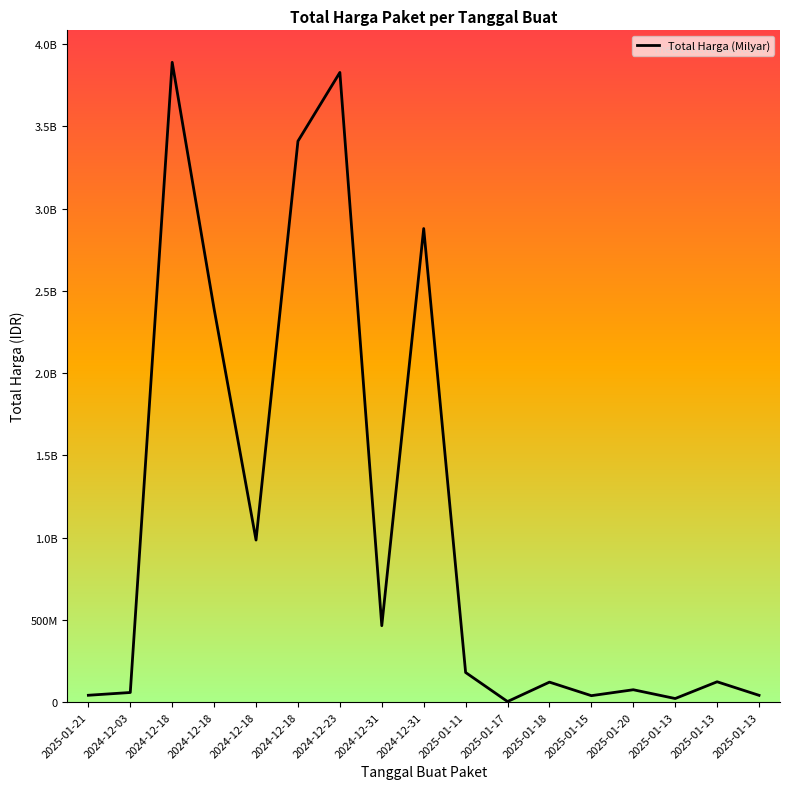

Reading right to left, what are all the values shown in this chart?

41075500	123432000	21588000	75000000	39000000	121282530	3245000	179922180	2878800000	464445888	3827760000	3410174400	984972000	2389735200	3889401600	58272000	41420000